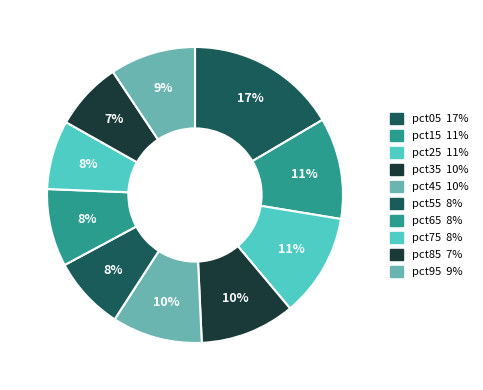

How many slices are in this pie chart?

10